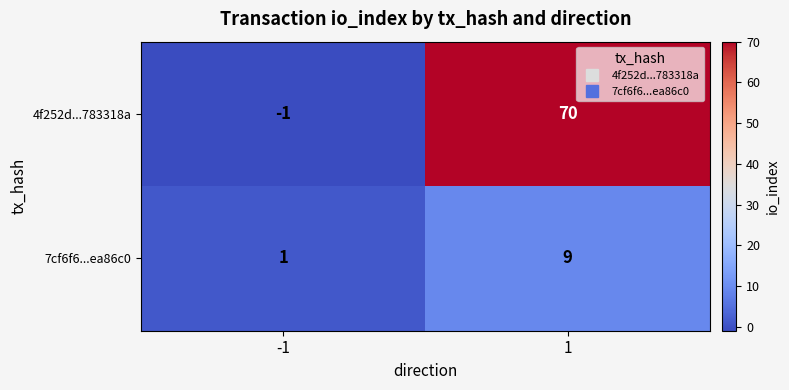

Reading left to right, list all the values displayed in this chart.

4f252d...783318a: -1	70
7cf6f6...ea86c0: 1	9